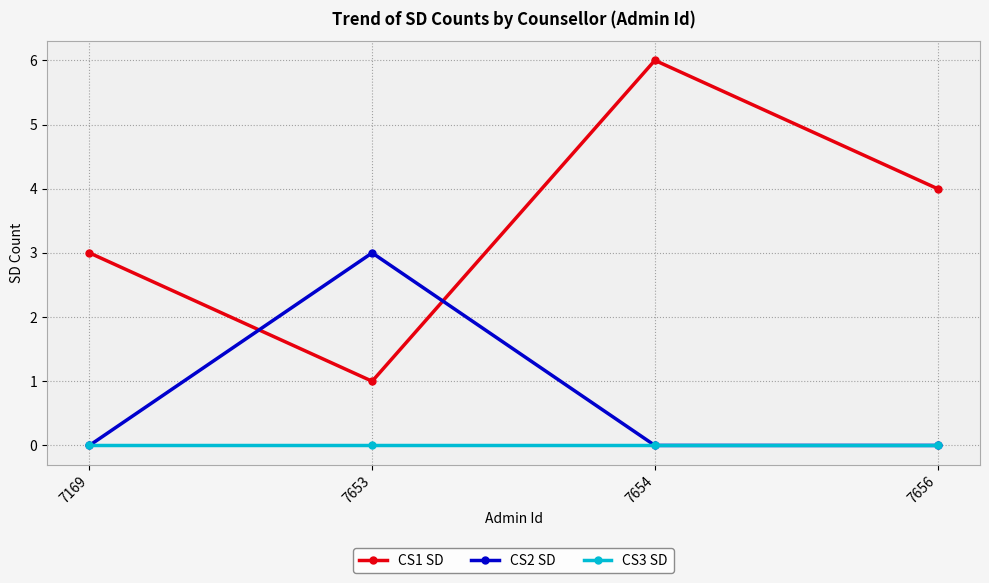

Which series has the widest spread of values?

CS1 SD